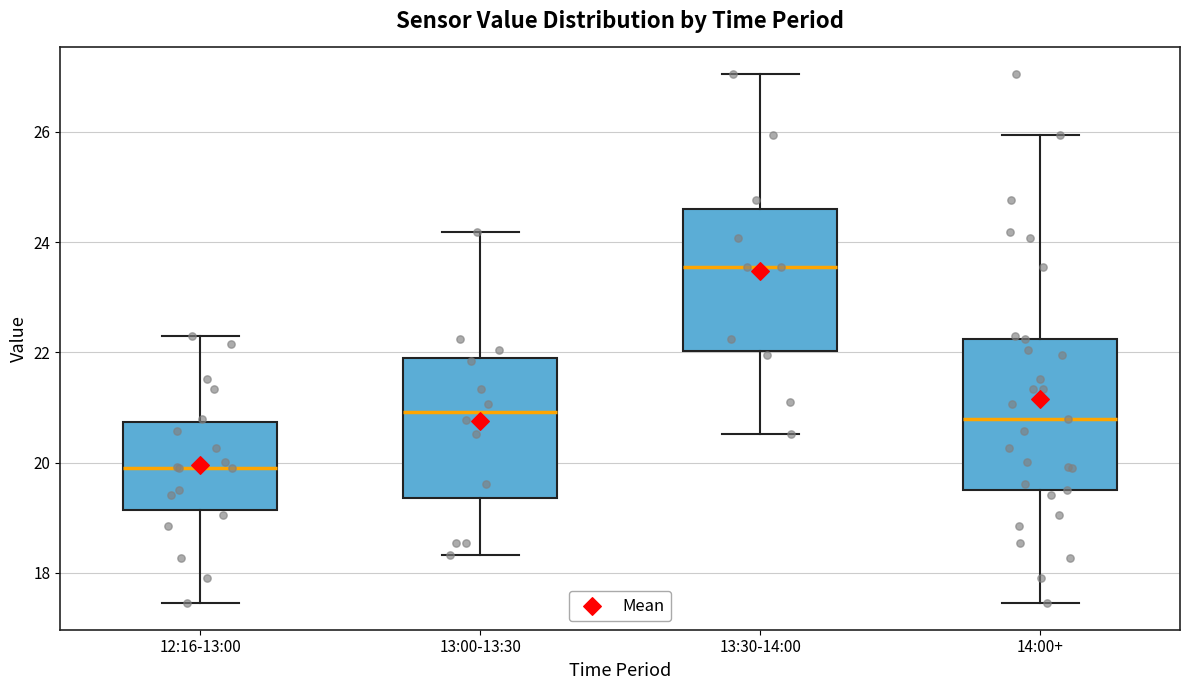

Where does the lower whisker of the box for 13:30-14:00 end on the y-axis? The values are not printed on the chart, so give them approximately, as read against the axis.

20.6